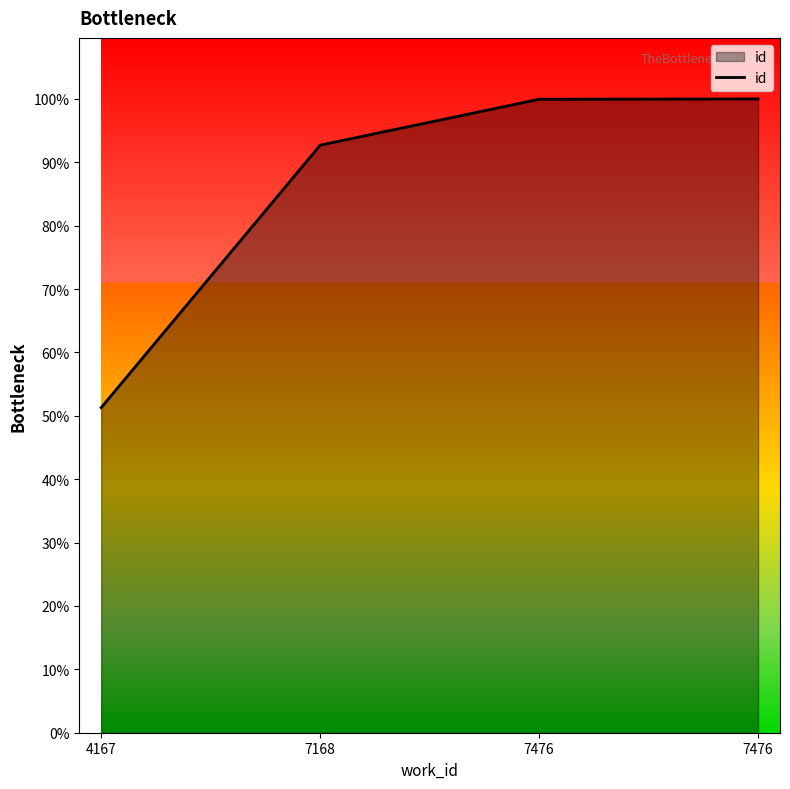

Does the chart have visible grid lines?

No